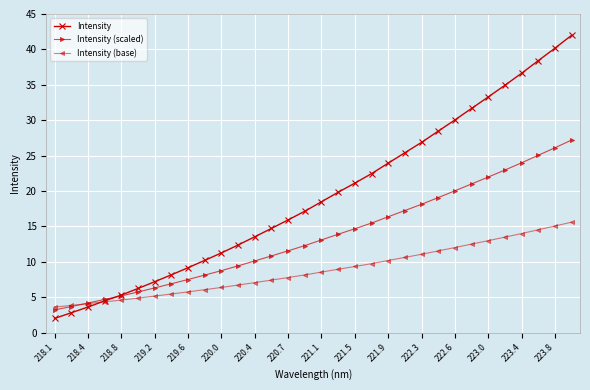

List the series in order of their peak value, highest first.

Intensity, Intensity (scaled), Intensity (base)